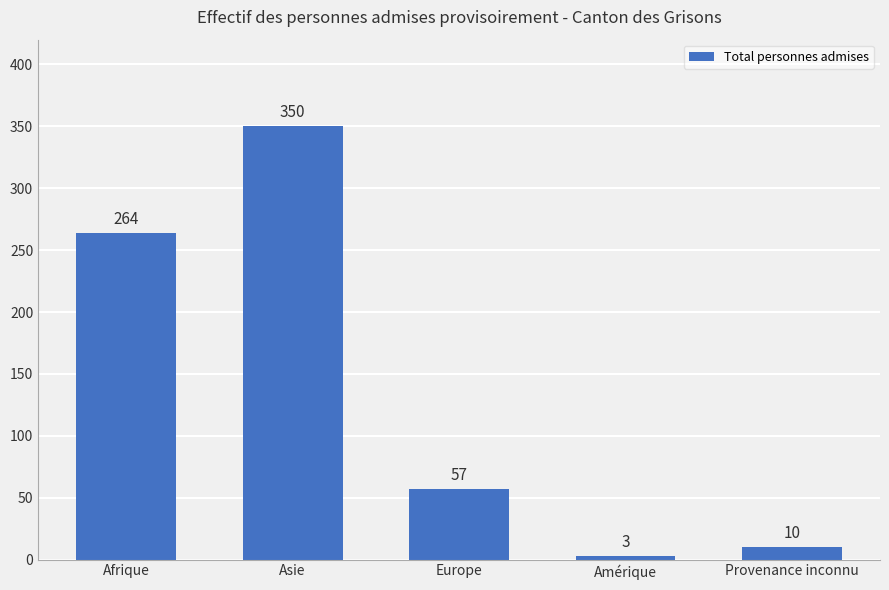

What is the sum of all values?

684